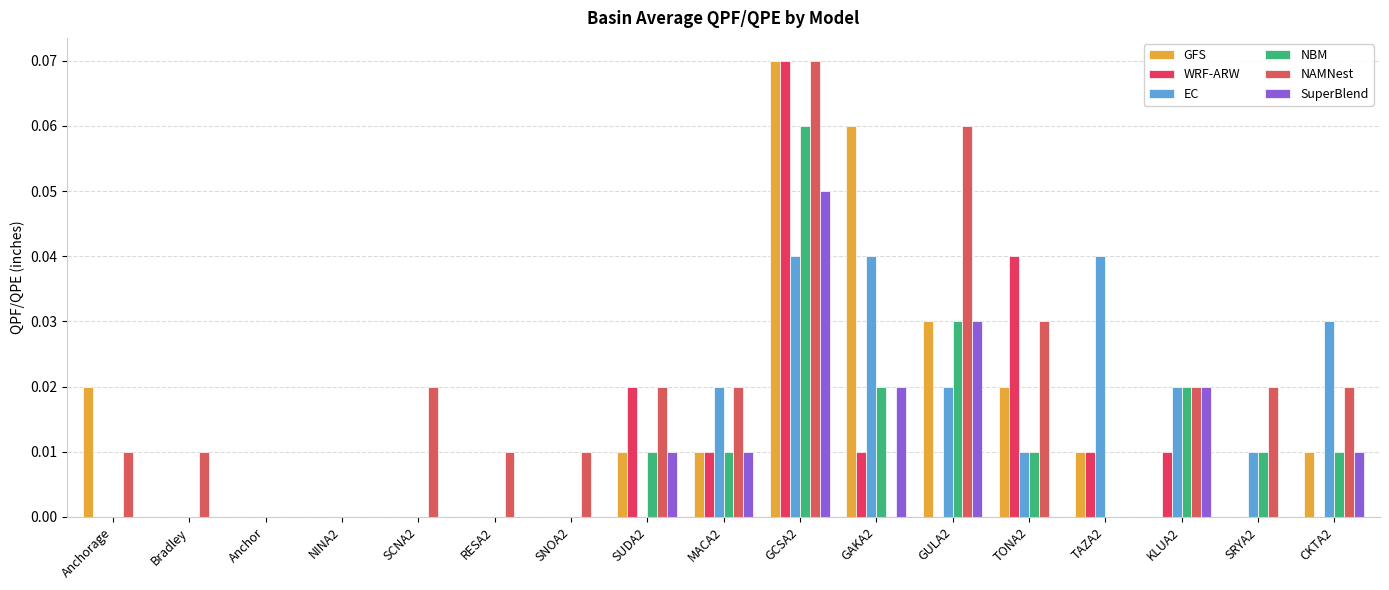

Rank the categories by NAMNest value from highest to lowest.

GCSA2, GULA2, TONA2, SCNA2, SUDA2, MACA2, KLUA2, SRYA2, CKTA2, Anchorage, Bradley, RESA2, SNOA2, Anchor, NINA2, GAKA2, TAZA2